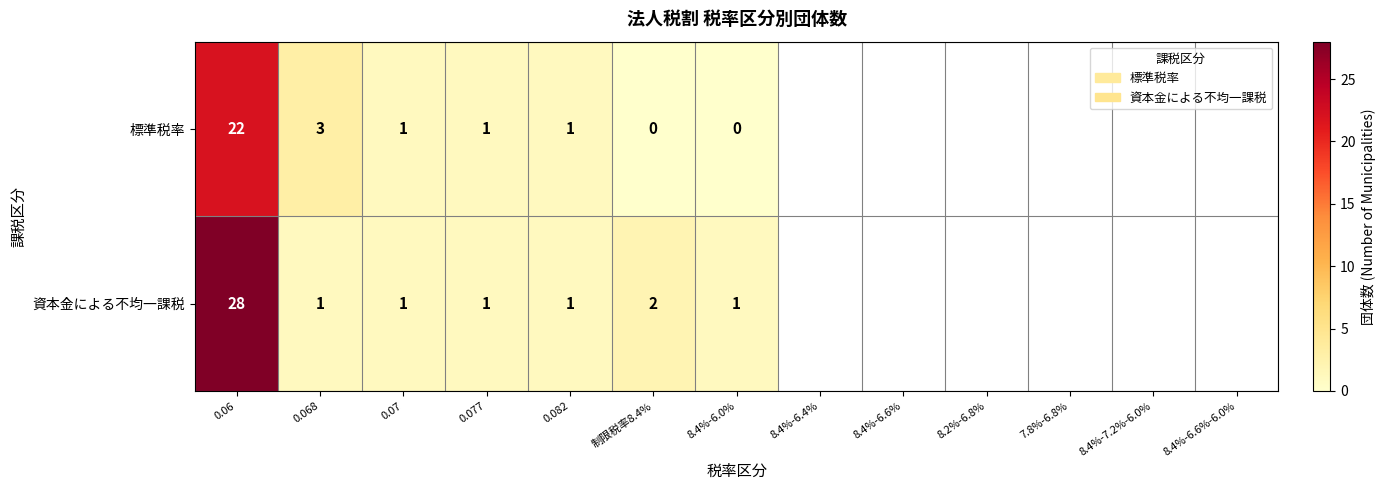

List the series in order of their overall mean, highest first.

資本金による不均一課税, 標準税率